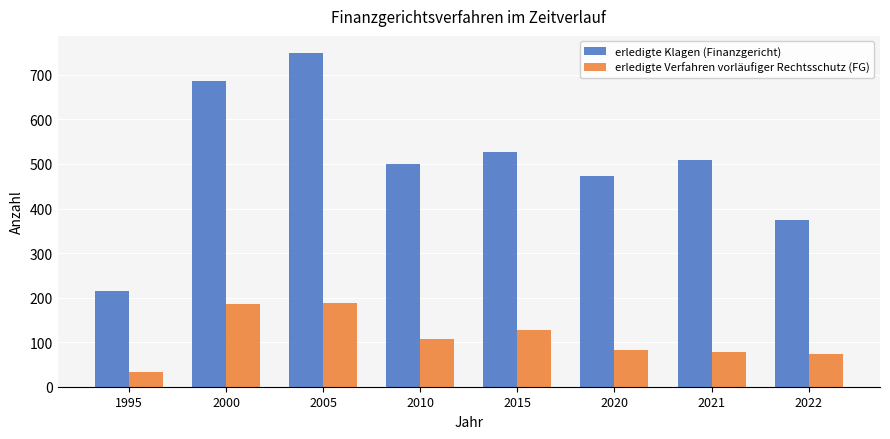

The value of erledigte Verfahren vorläufiger Rechtsschutz (FG) at 2021 is 79. True or false?

True